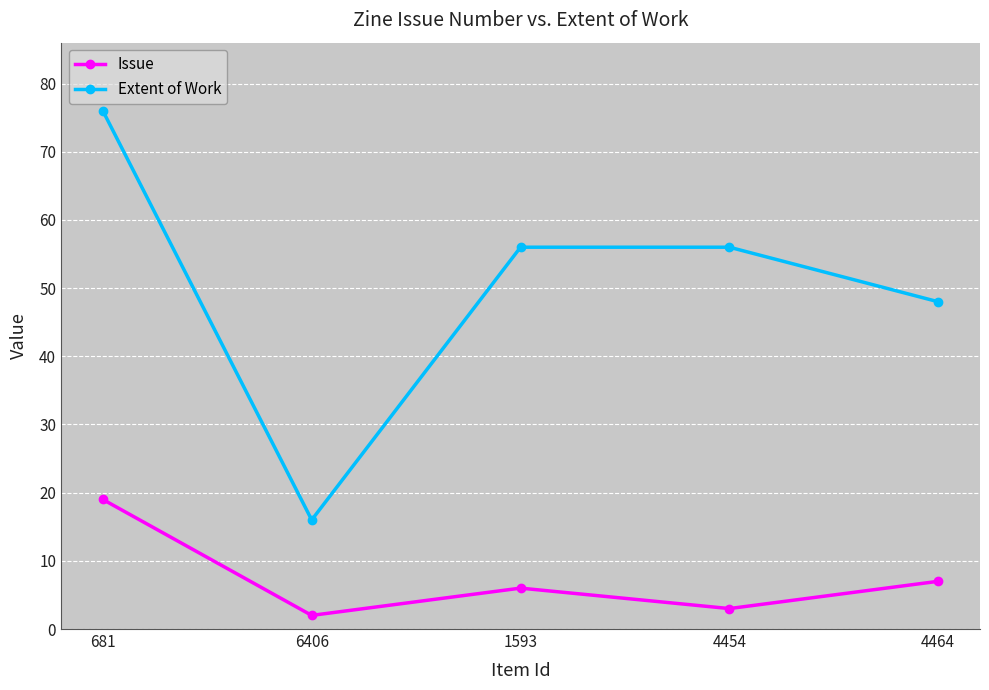

Reading right to left, what are all the values shown in this chart?

Issue: 4464=7	4454=3	1593=6	6406=2	681=19
Extent of Work: 4464=48	4454=56	1593=56	6406=16	681=76